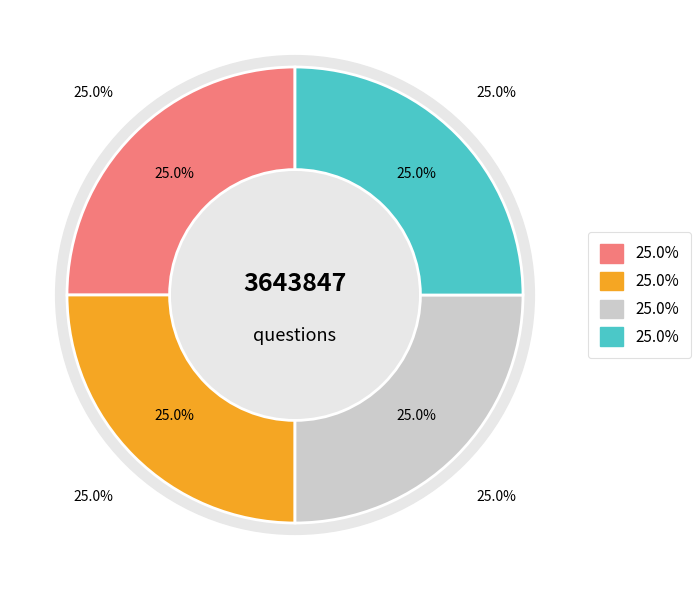

Does any single category account for the majority?

No